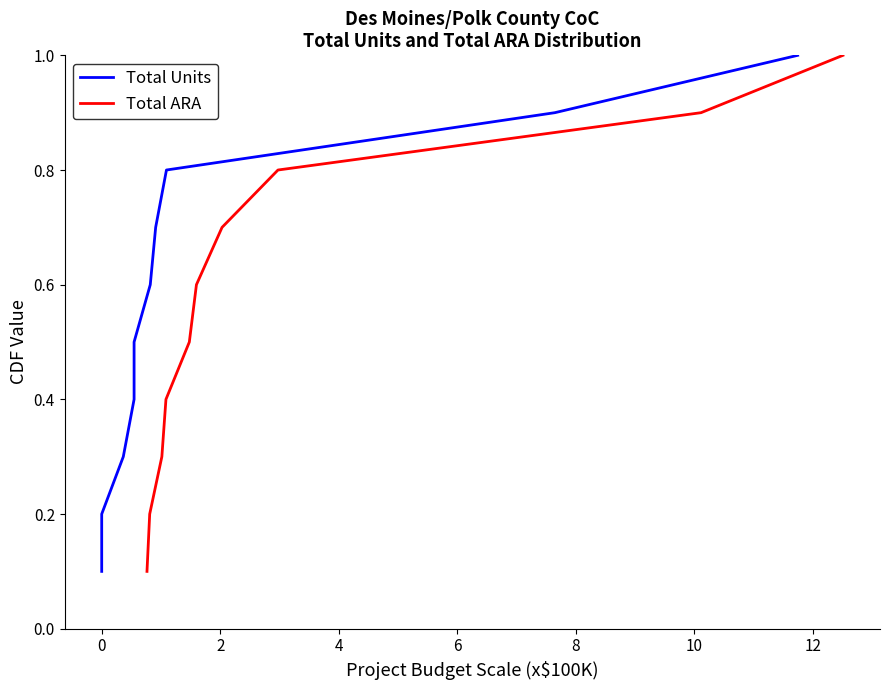

Is this an area chart (filled region under the line)?

No